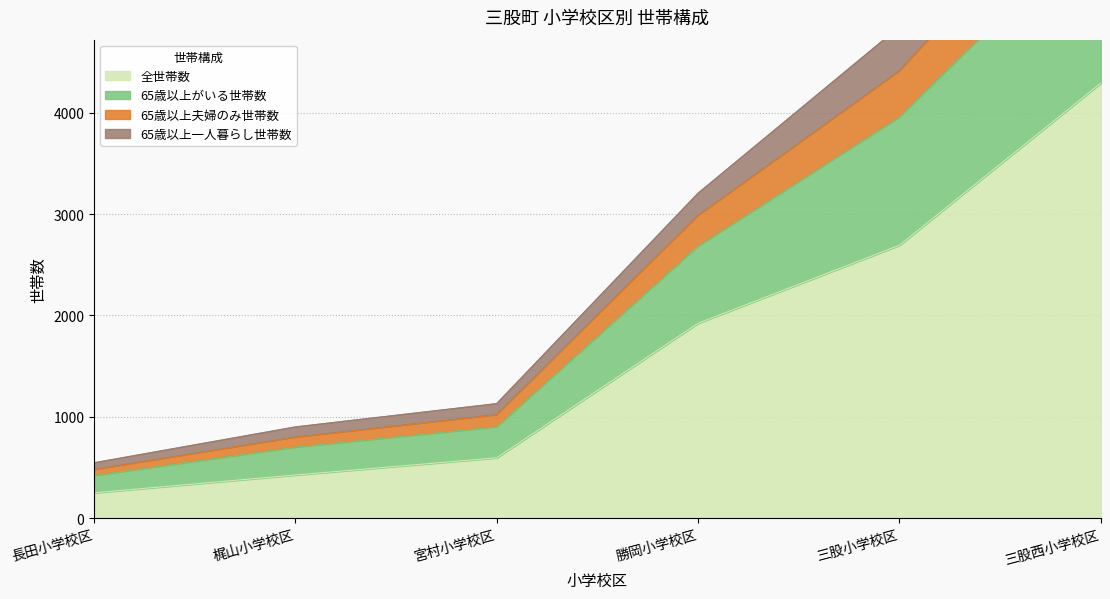

Count the number of data series in this chart.

4